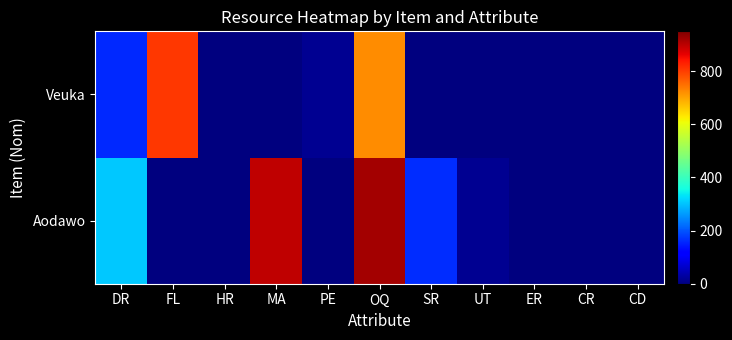

What is the total value across all series at FL?

807